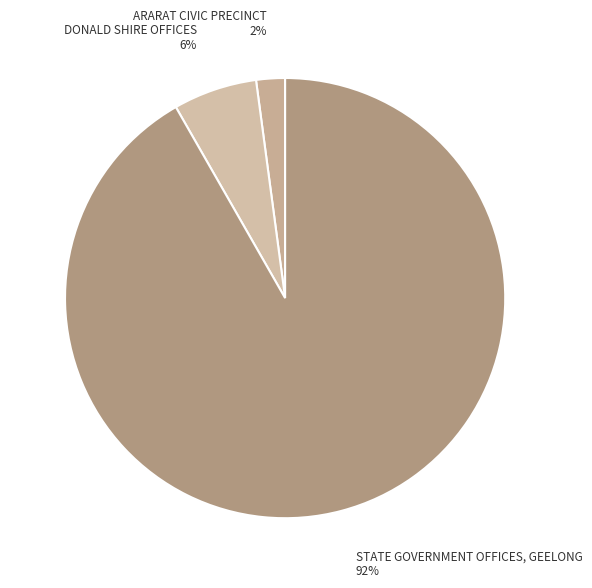

Does any single category account for the majority?

Yes